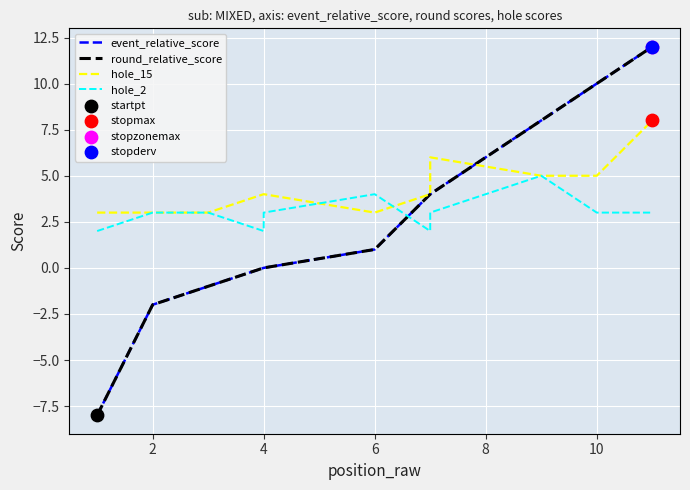

What are all the series names shown in the legend?

event_relative_score, round_relative_score, hole_15, hole_2